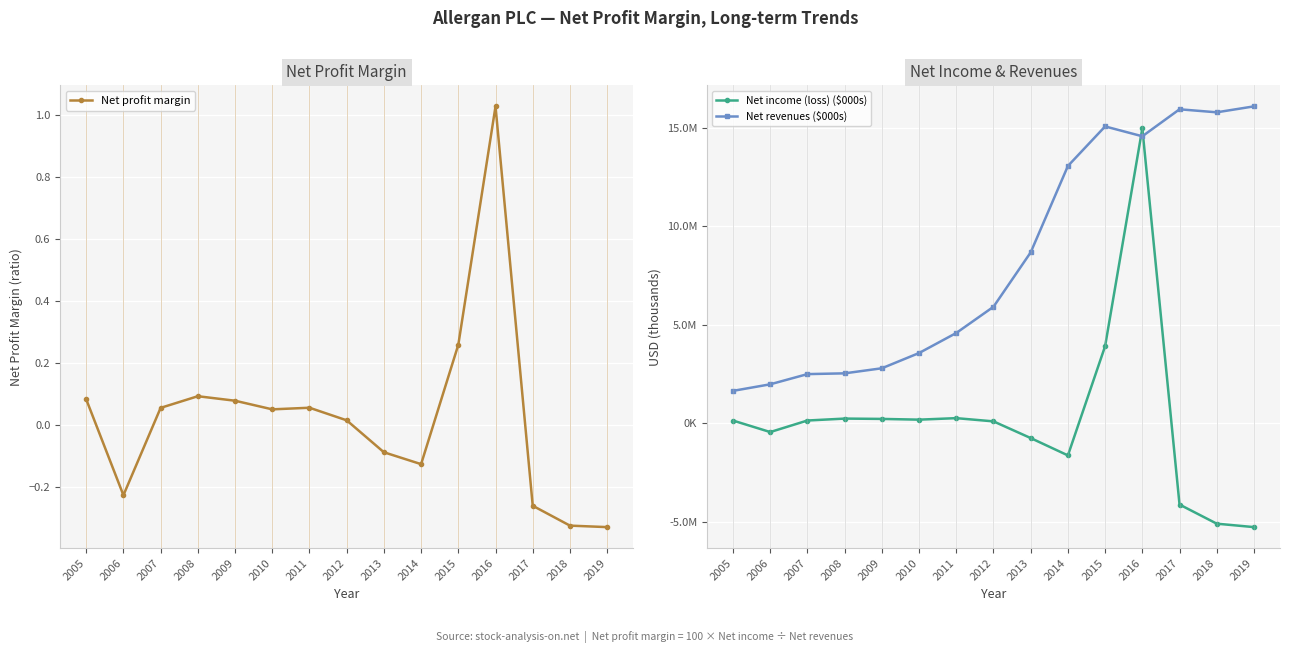

At which label is Net revenues ($000s) closest to 8867551?

2013